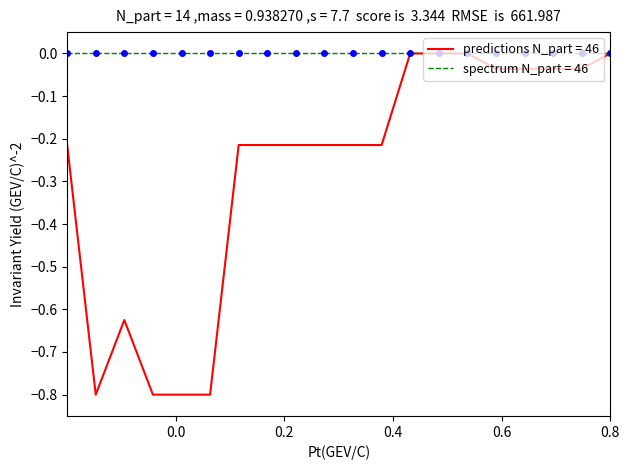

Rank the series by their average value, from highest to lowest.

spectrum N_part = 46, predictions N_part = 46